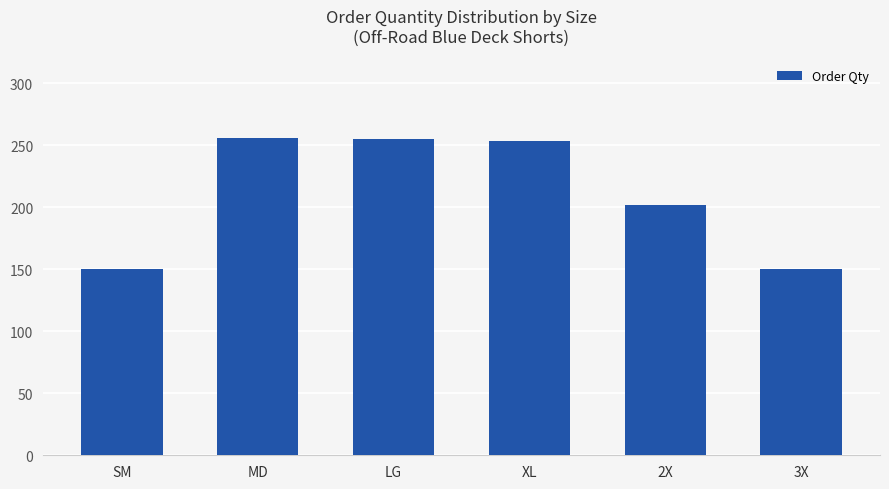

What is the difference between the maximum and minimum values?

106